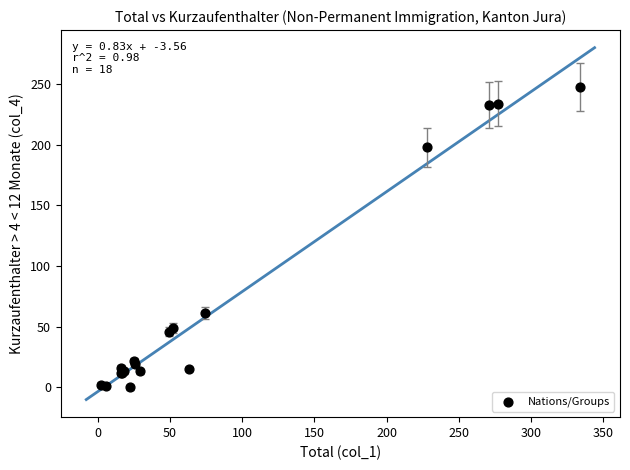

What Y value in the scatter plot is closest to 124?

61